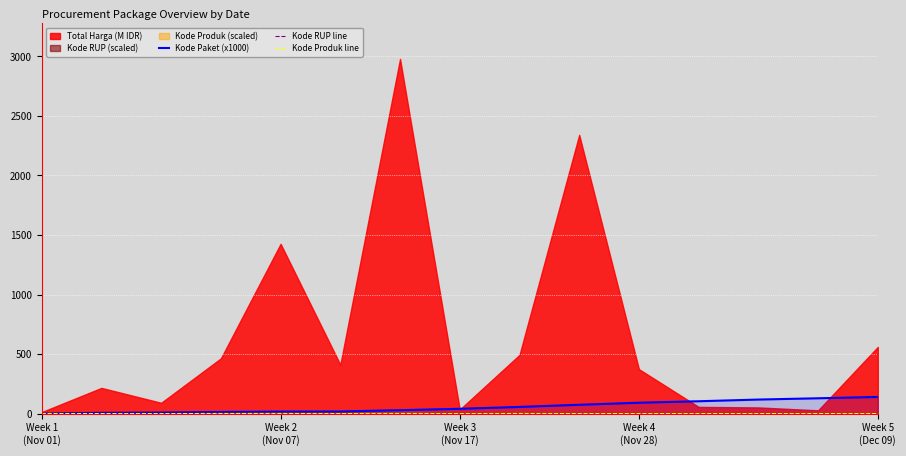

After their last crossing, which series has the higher values: Kode Paket (x1000) or Kode Produk line?

Kode Paket (x1000)